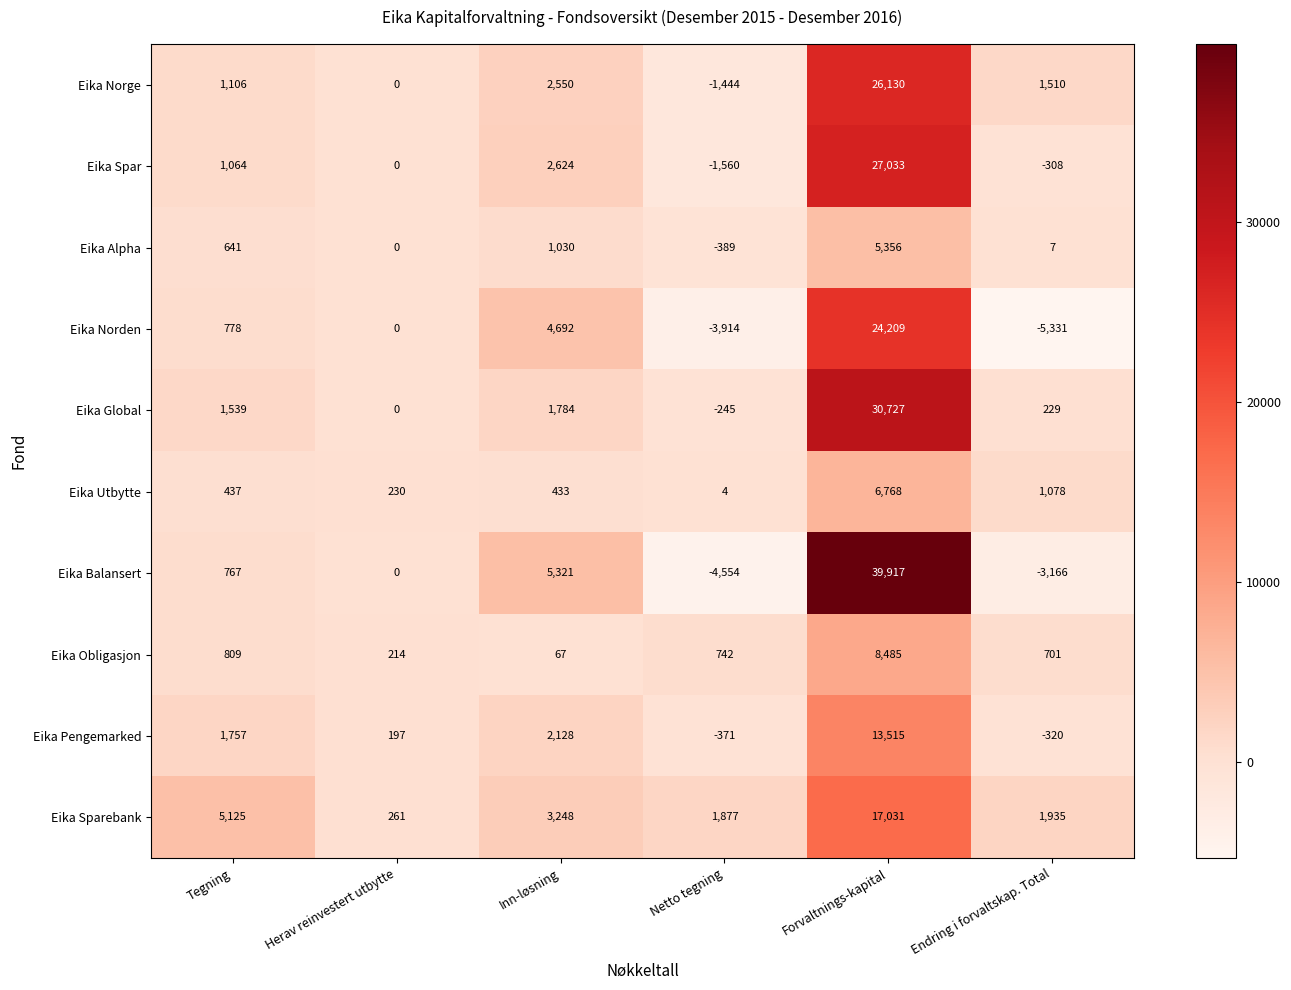

Is it true that Eika Obligasjon equals 2800 at Forvaltnings-kapital?

False